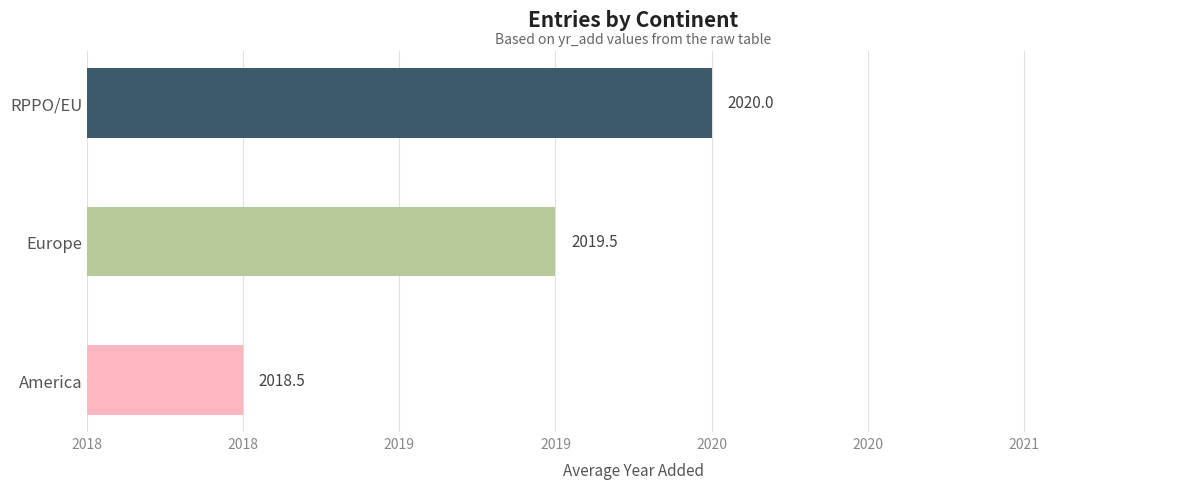

Are the bars horizontal?

Yes